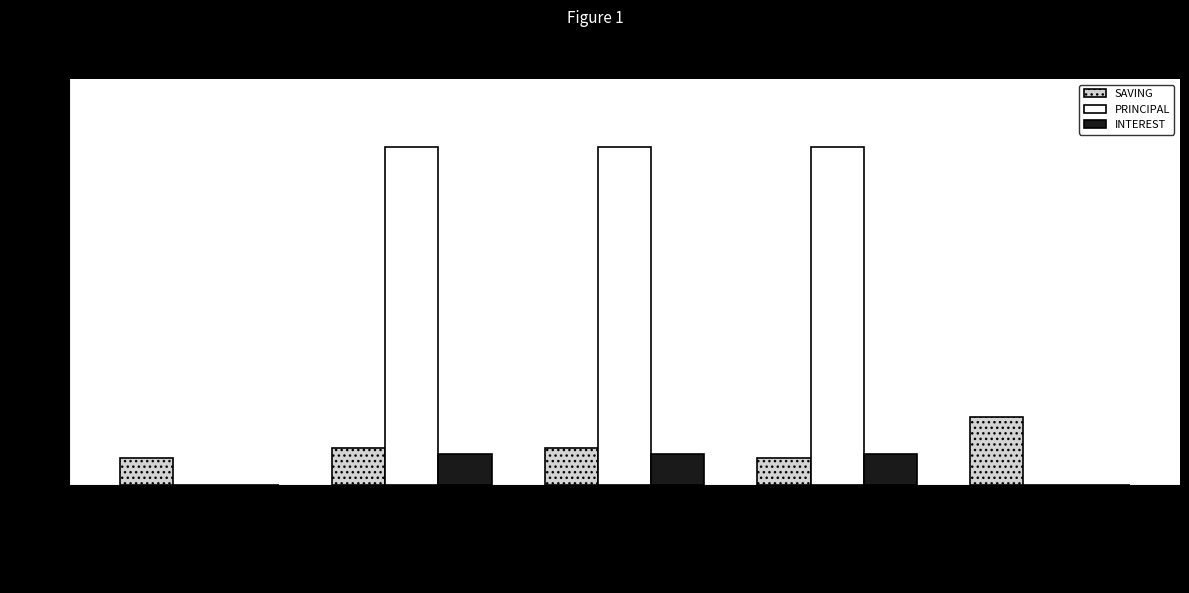

Is the value of INTEREST at NAIGAGA SULAINA greater than the value of PRINCIPAL at MUTESI AISHA?

Yes